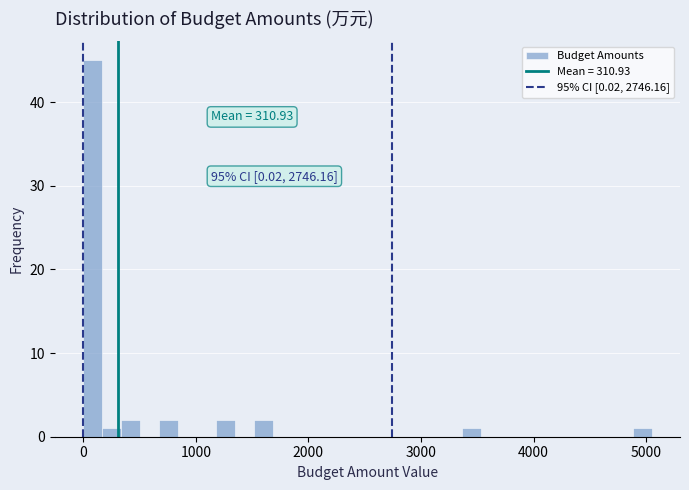

Around what value on the x-axis is the tallest bar? Give the approximate position of its centre, as read against the axis.

100